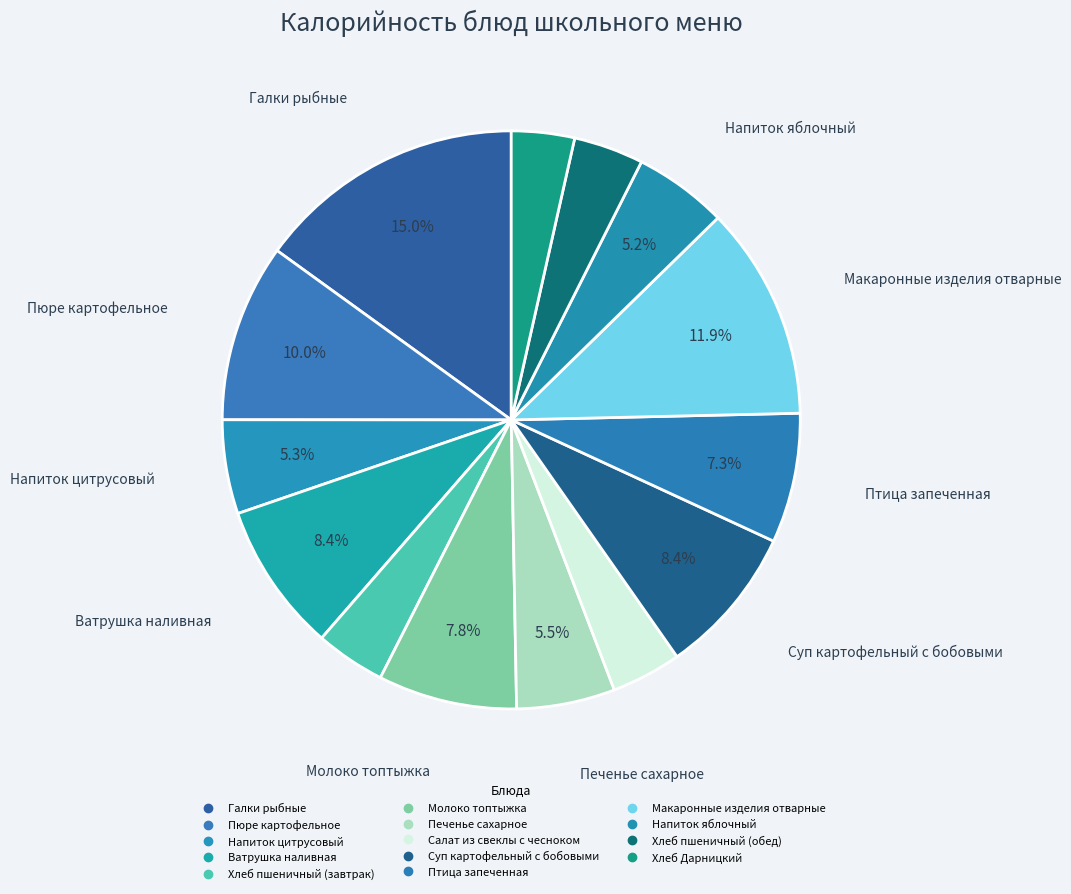

Rank the categories by value from highest to lowest.

Галки рыбные, Макаронные изделия отварные, Пюре картофельное, Суп картофельный с бобовыми, Ватрушка наливная, Молоко топтыжка, Птица запеченная, Печенье сахарное, Напиток цитрусовый, Напиток яблочный, Салат из свеклы с чесноком, Хлеб пшеничный (завтрак), Хлеб пшеничный (обед), Хлеб Дарницкий